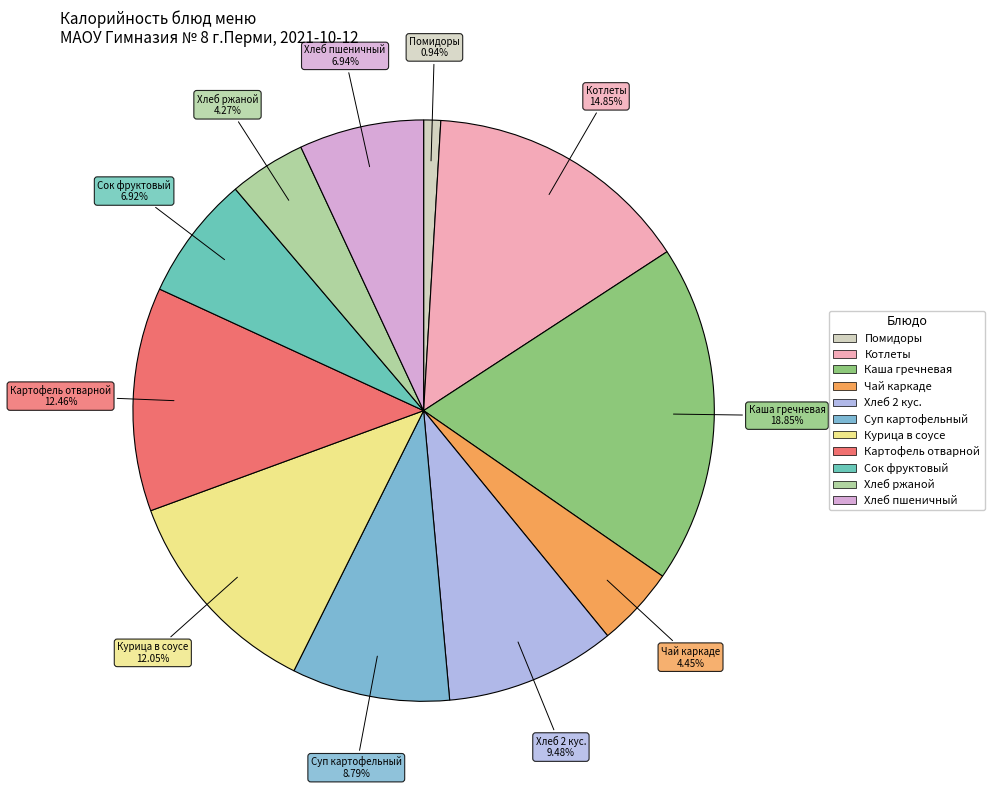

Count the number of slices in the pie.

11